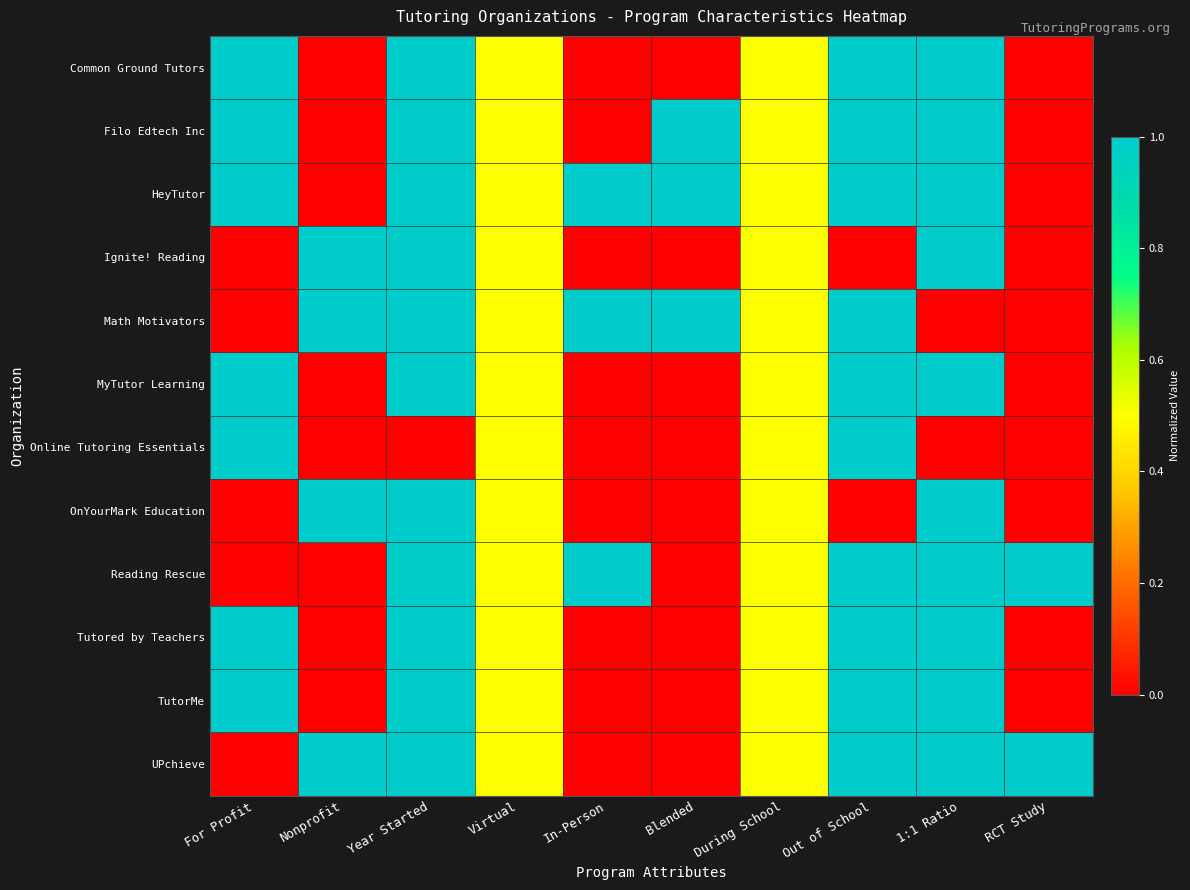

Between Blended and Nonprofit, which is larger?

Blended